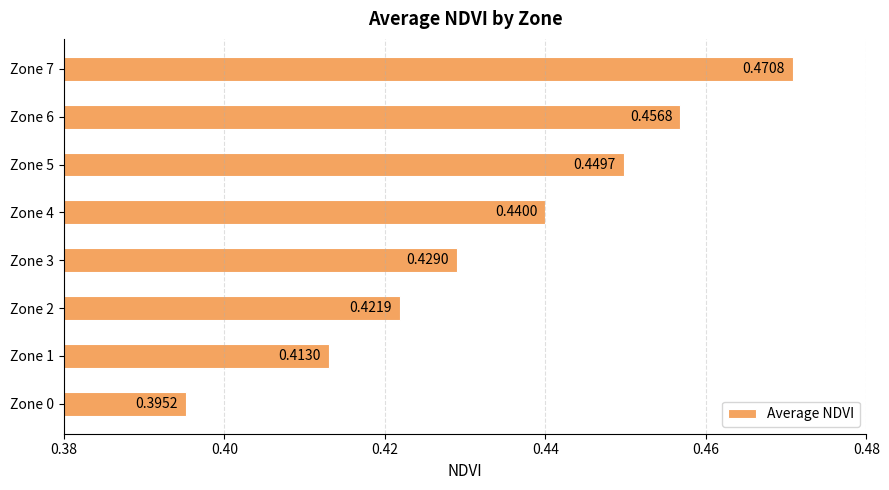

List the labels in order of value, largest first.

Zone 7, Zone 6, Zone 5, Zone 4, Zone 3, Zone 2, Zone 1, Zone 0